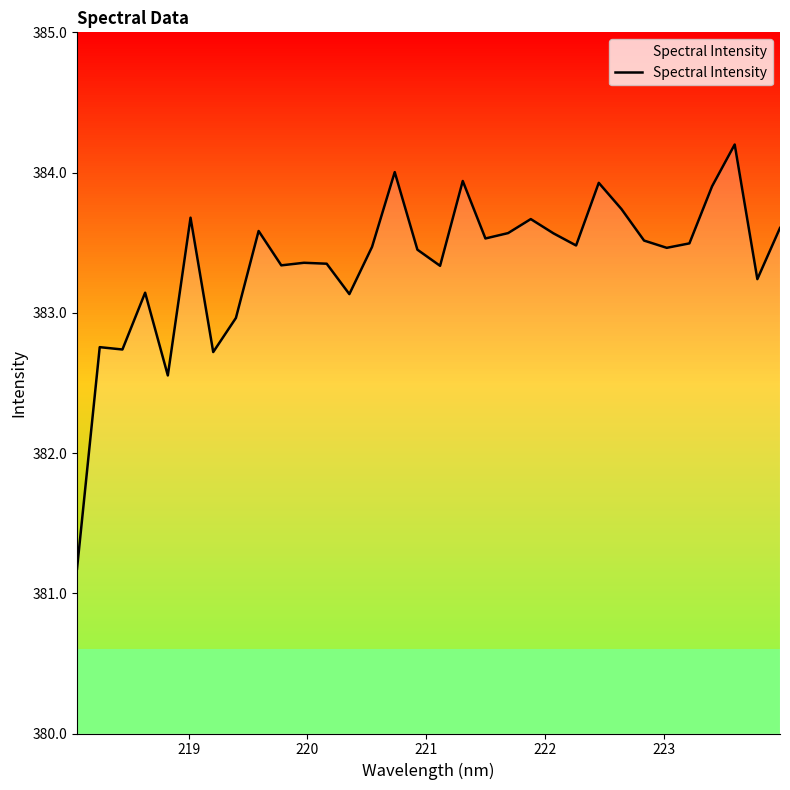

What is the difference between the maximum and minimum values?

3.0